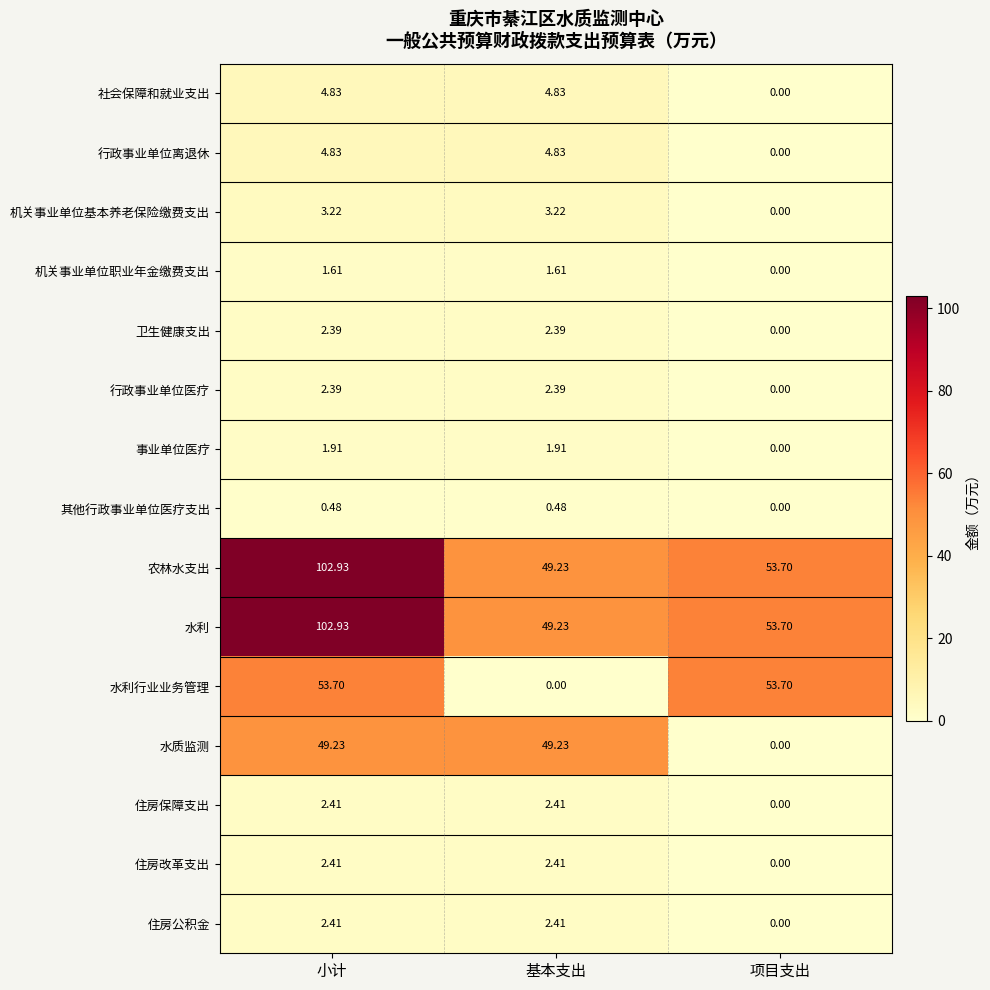

Is the value of 事业单位医疗 at 小计 greater than the value of 其他行政事业单位医疗支出 at 小计?

Yes